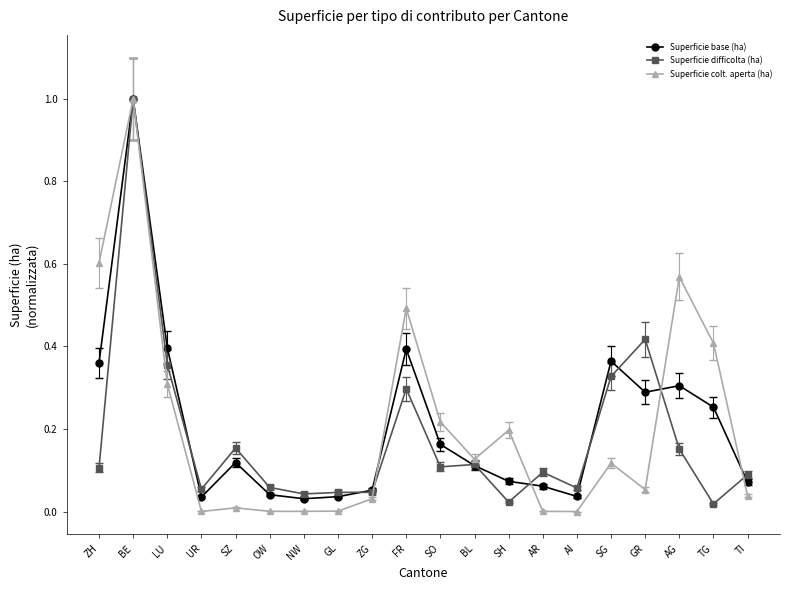

Which category has the highest value in the Superficie colt. aperta (ha) series?

BE